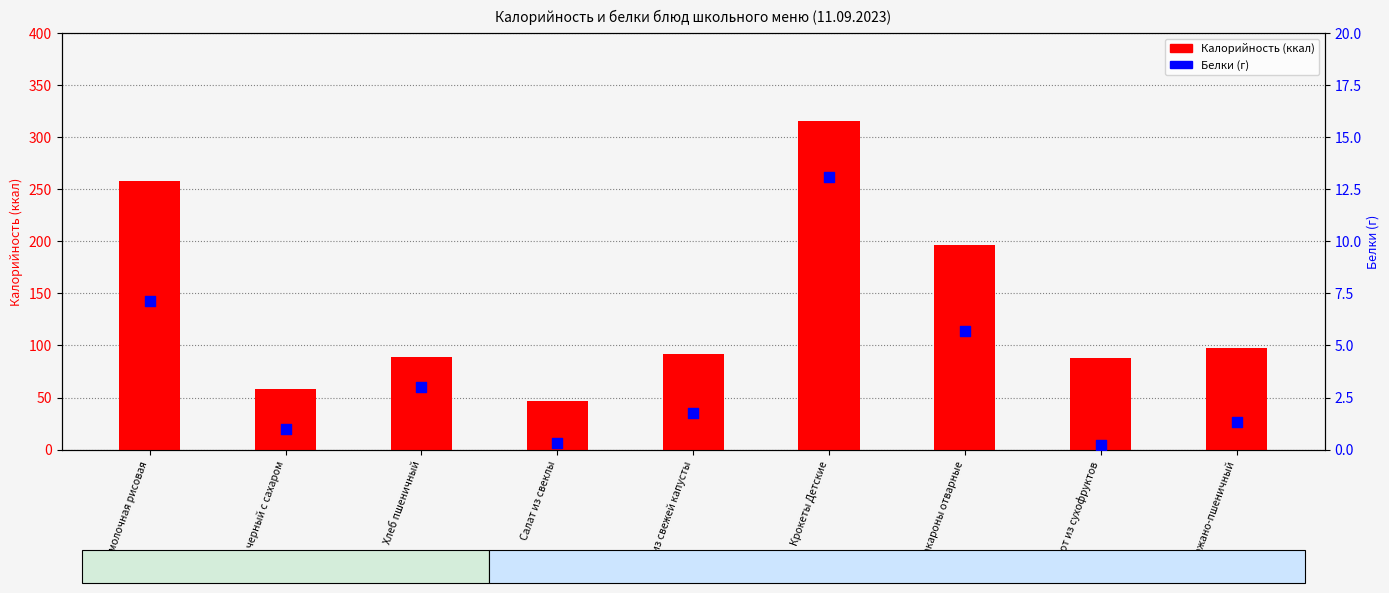

What are all the series names shown in the legend?

Калорийность, Белки